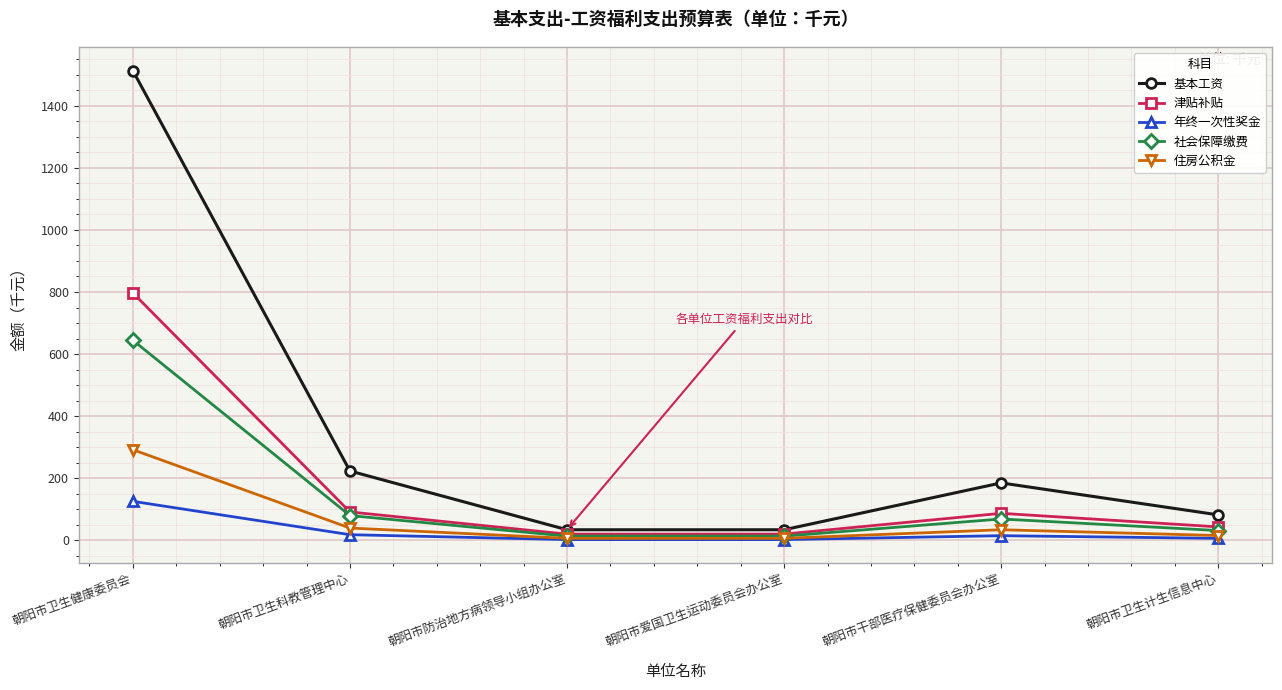

How many data points in 社会保障缴费 are above 69?

3